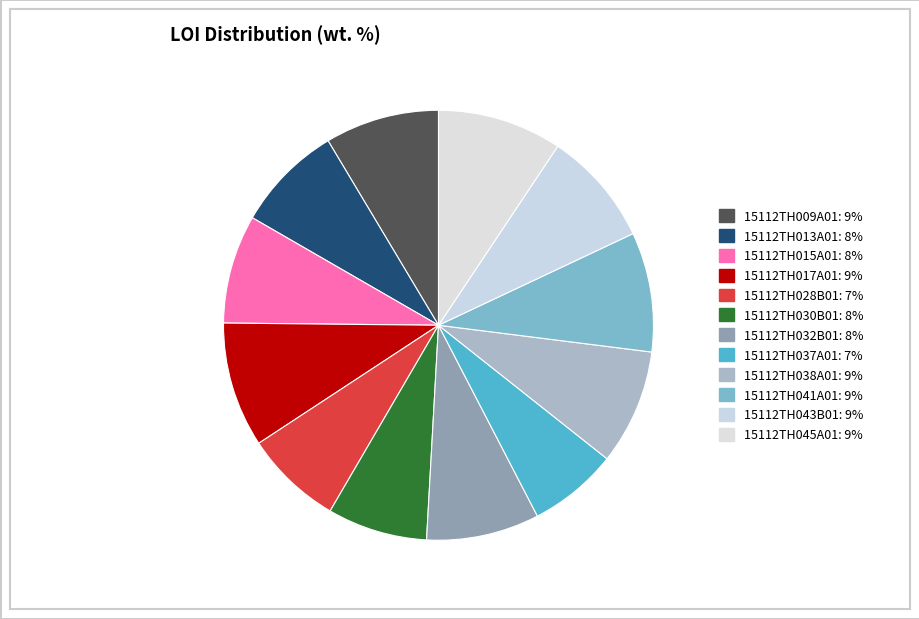

Is 15112TH038A01 the majority of the pie?

No